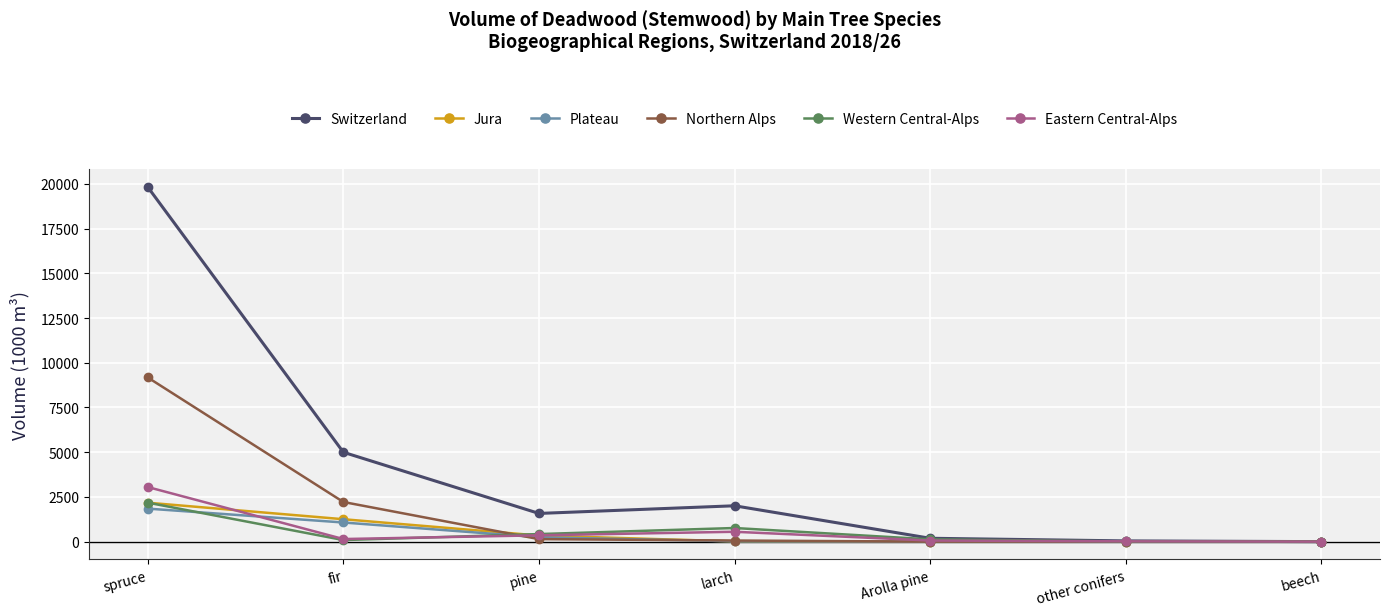

What value does the Switzerland series have at spruce?

19825